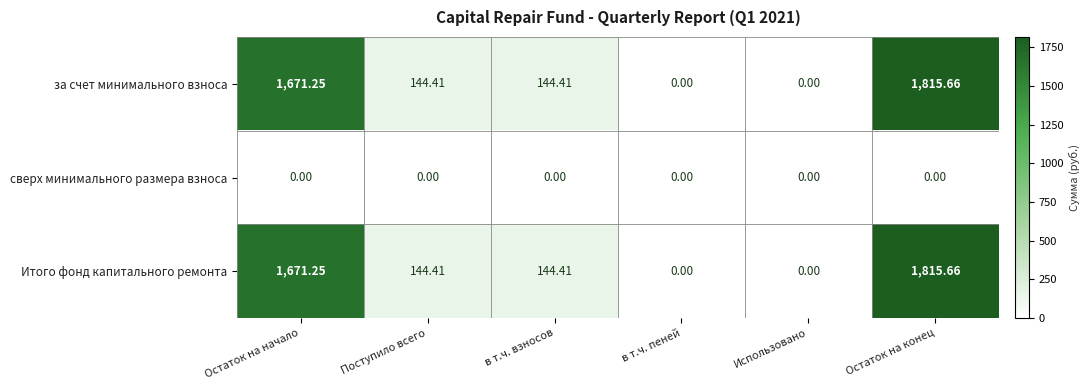

At which category is the sum across all series the highest?

Остаток на конец